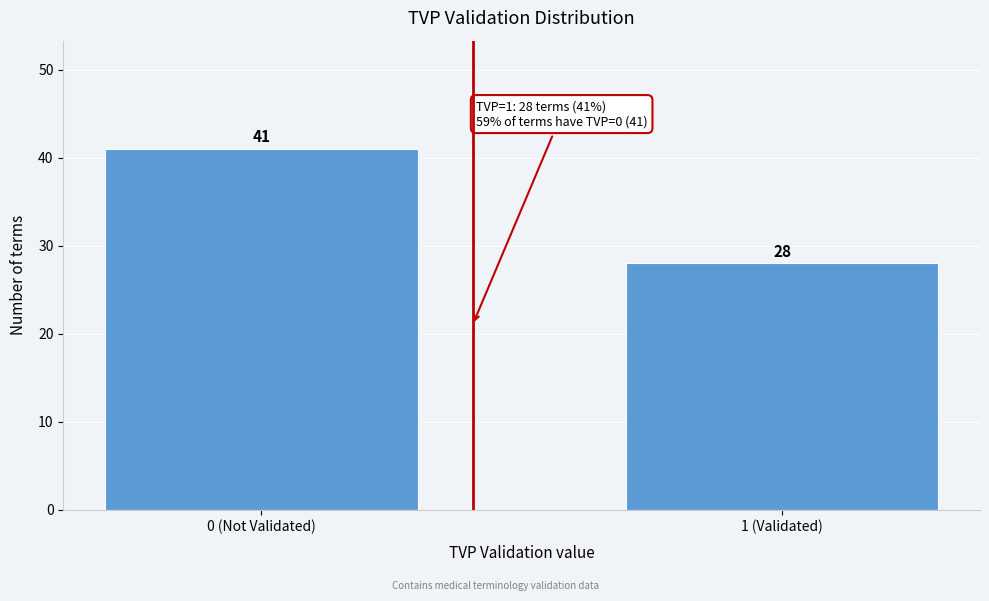

Reading left to right, extract all data points from this chart.

41	28